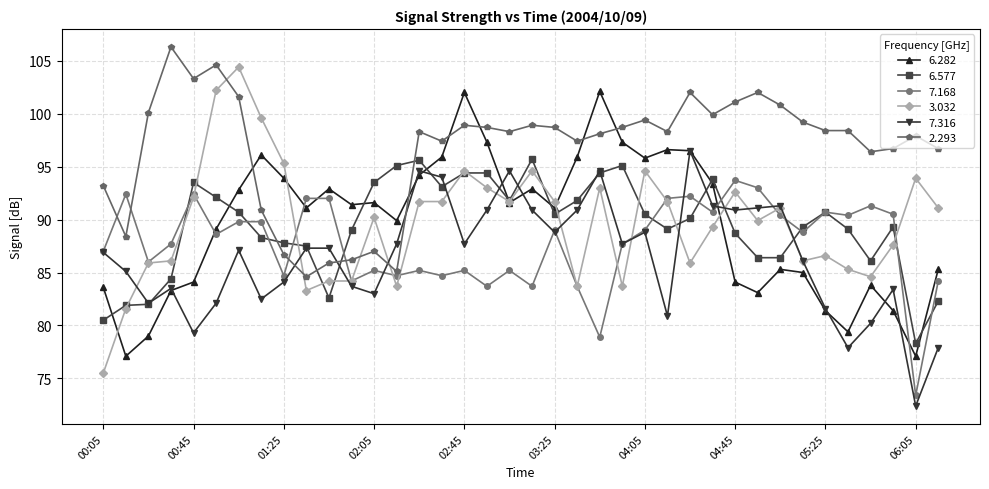

What is the value of the 6.577 point at the 22nd from the left?

91.8